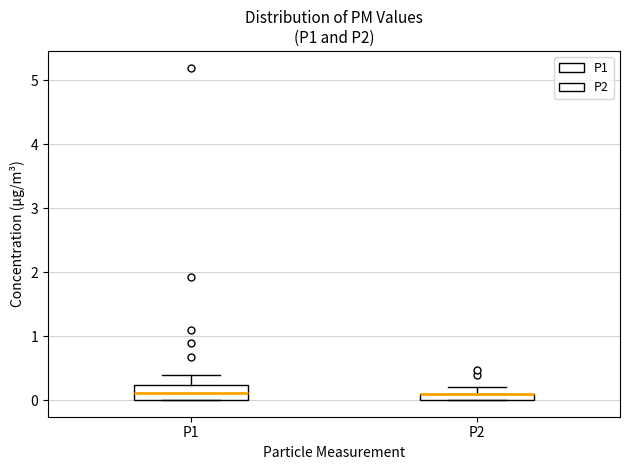

Where does the upper whisker of the box for P1 end on the y-axis? The values are not printed on the chart, so give them approximately, as read against the axis.

0.4